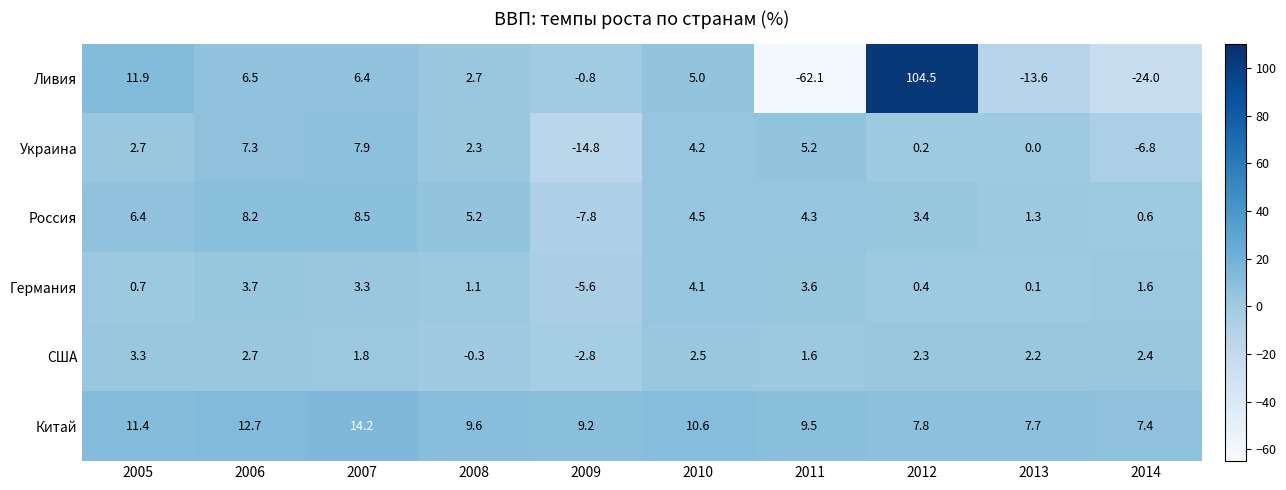

What value does the Украина series have at 2011?

5.2